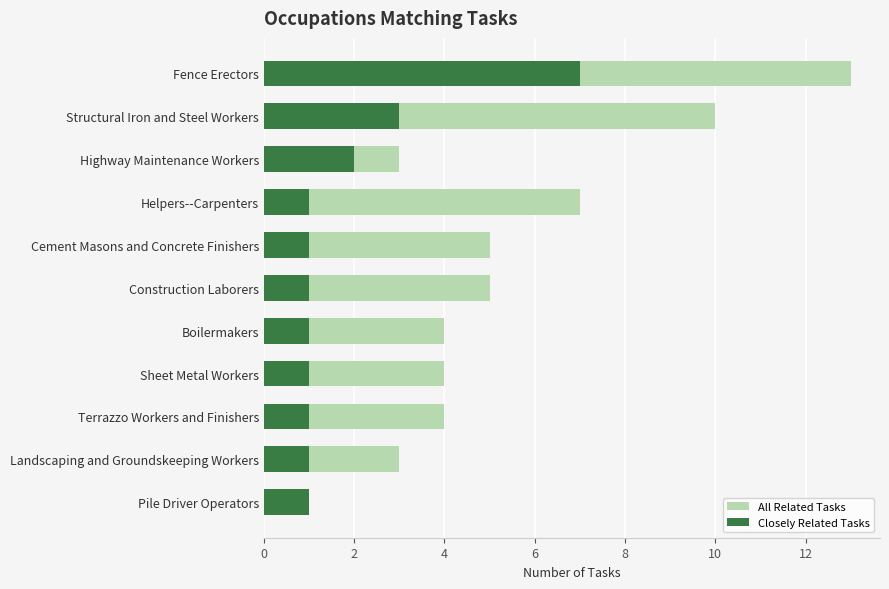

List the series in order of their overall mean, lowest first.

Closely Related Tasks, All Related Tasks